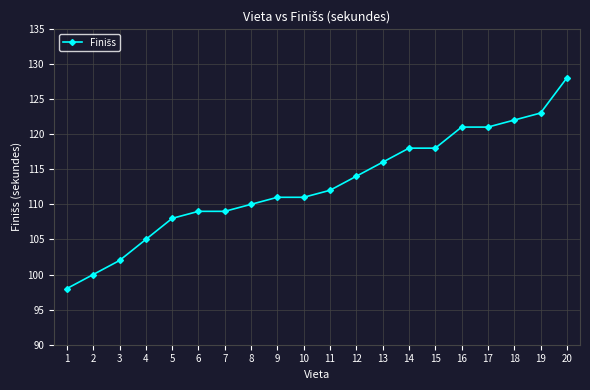

How many data points does each series have?

20